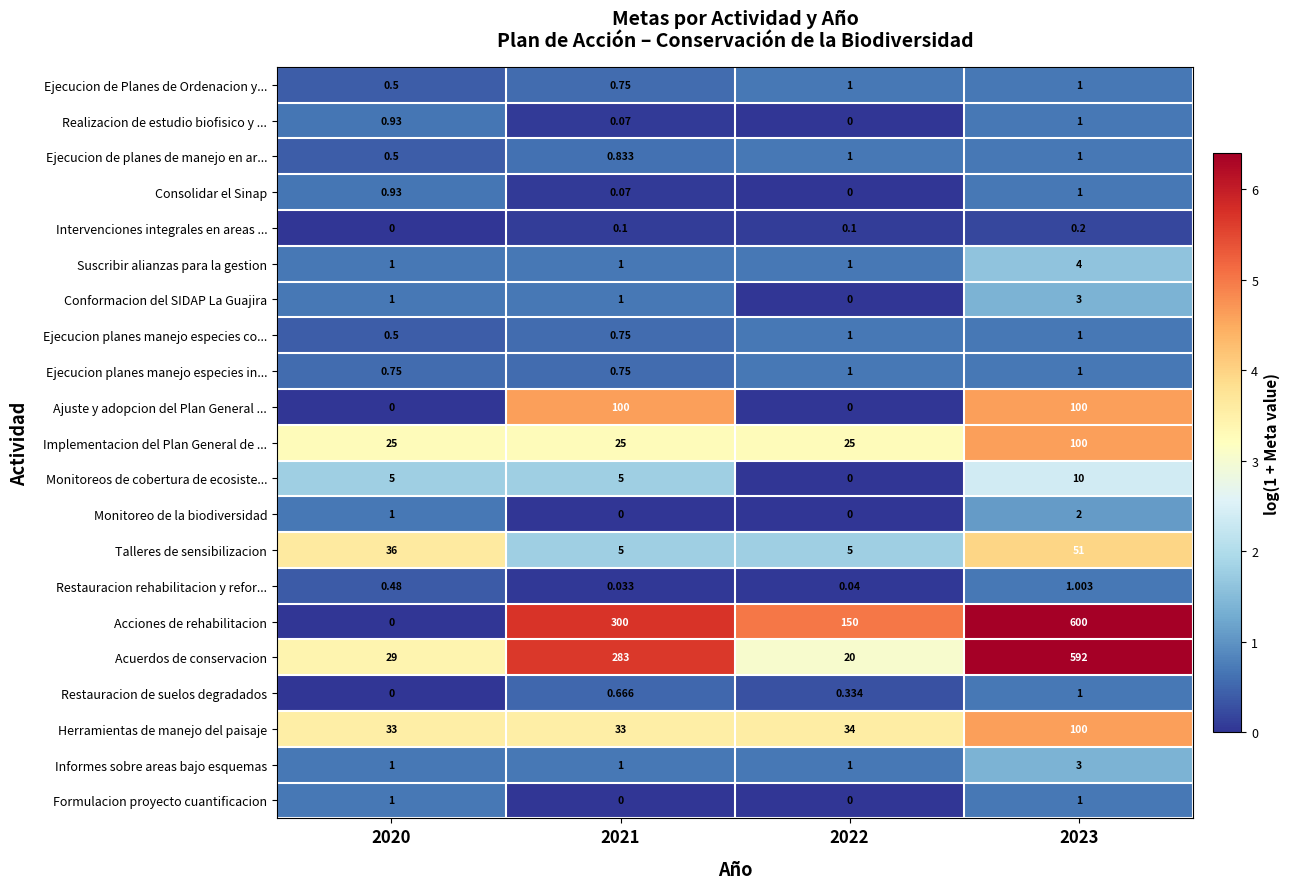

Between 2020 and 2021, which series saw the biggest shift?

Acciones de rehabilitacion